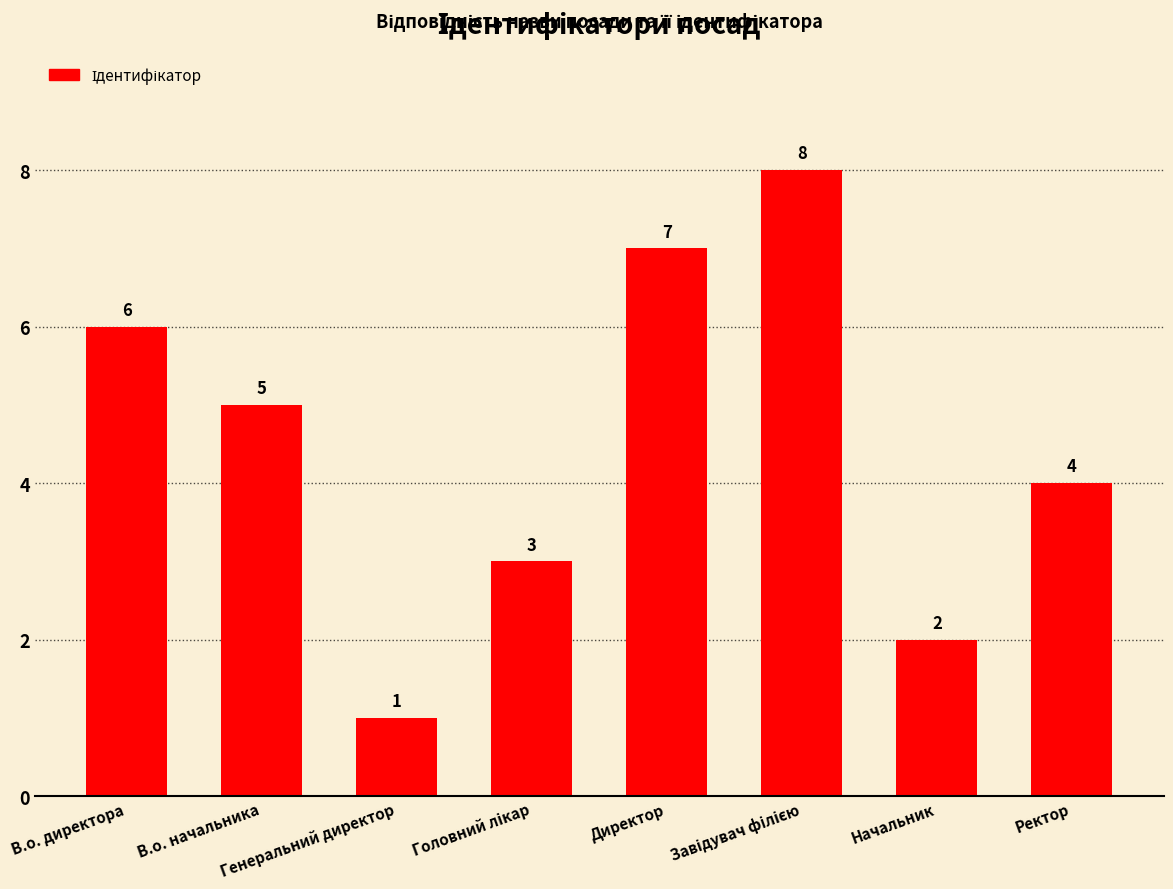

Between Генеральний директор and Начальник, which is larger?

Начальник